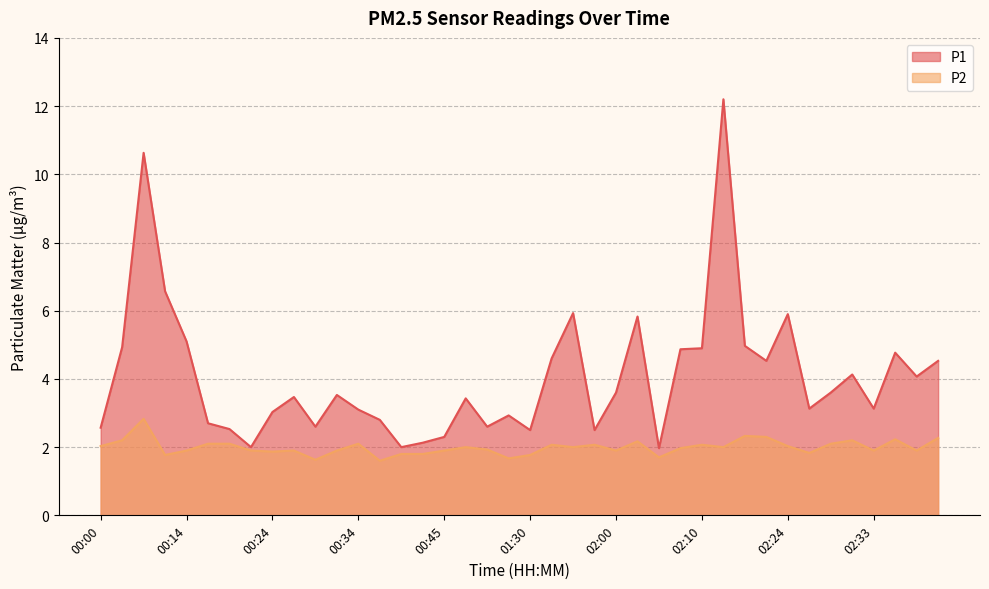

How many data points in P1 are above 3?

26